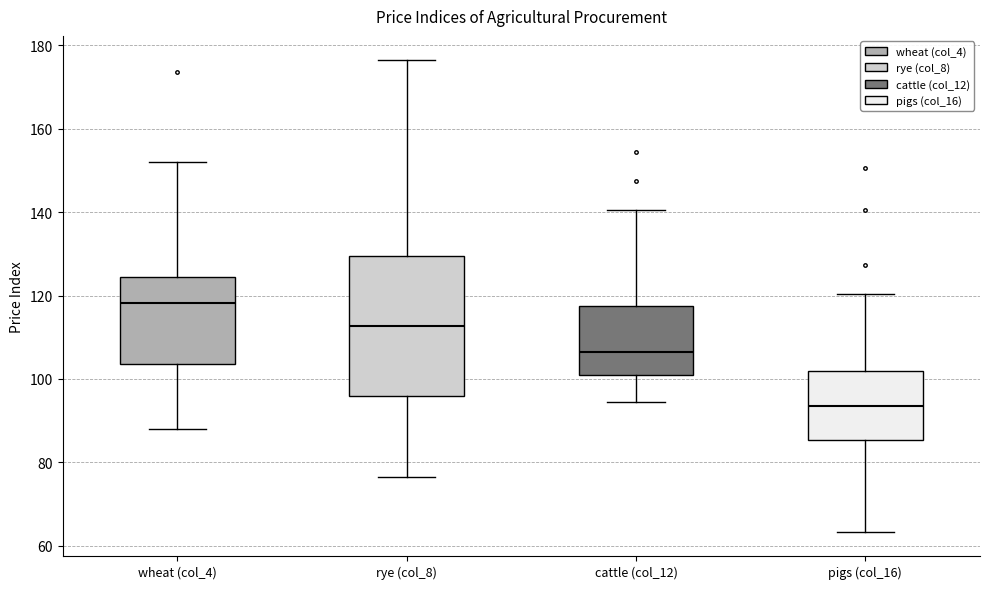

Which box has the lowest median line?

pigs (col_16)